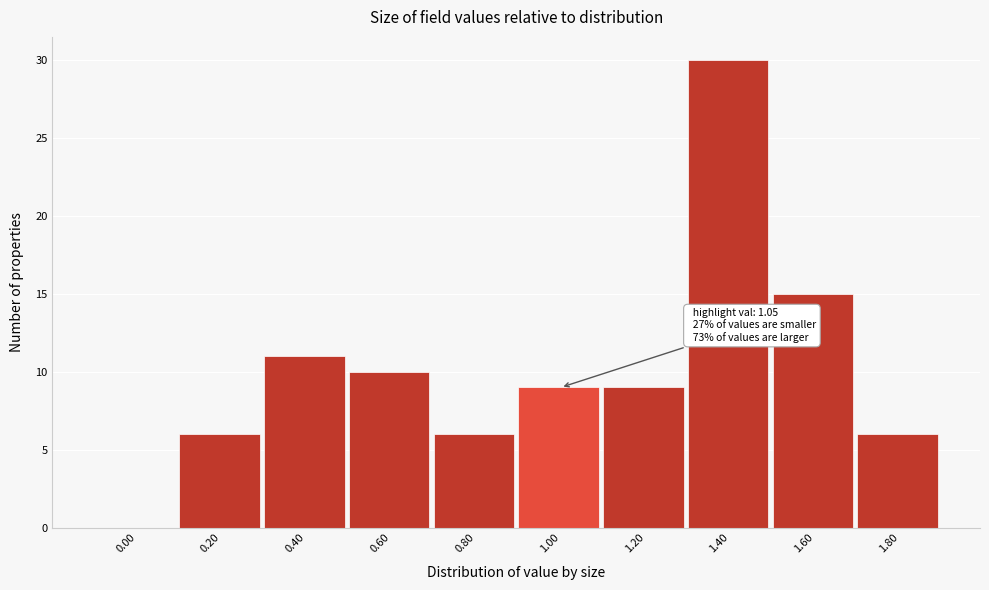

Reading left to right, list all the values displayed in this chart.

0.00=0	0.20=6	0.40=11	0.60=10	0.80=6	1.00=9	1.20=9	1.40=30	1.60=15	1.80=6